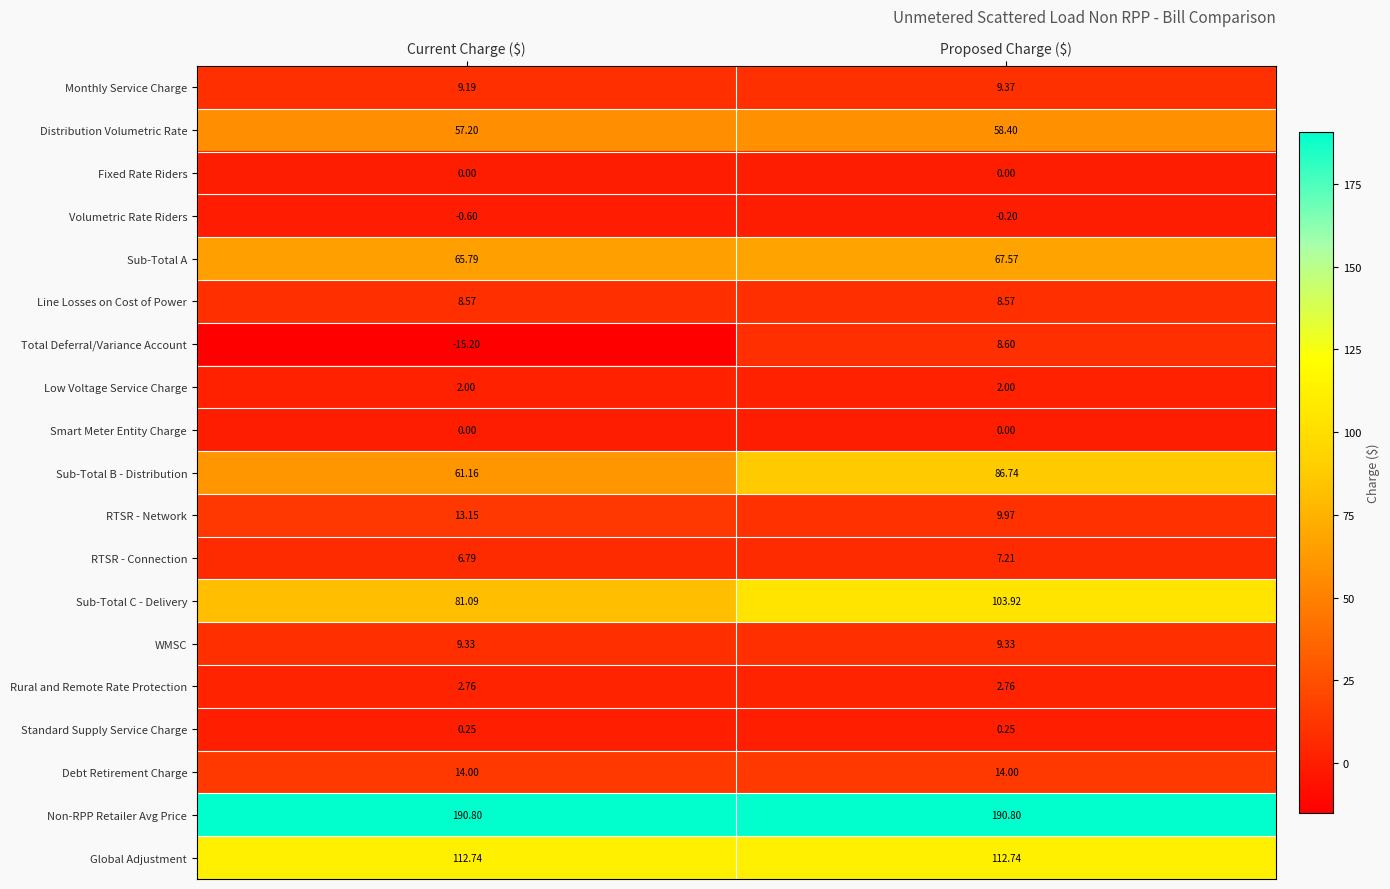

At which label is Sub-Total B - Distribution closest to 73?

Current Charge ($)